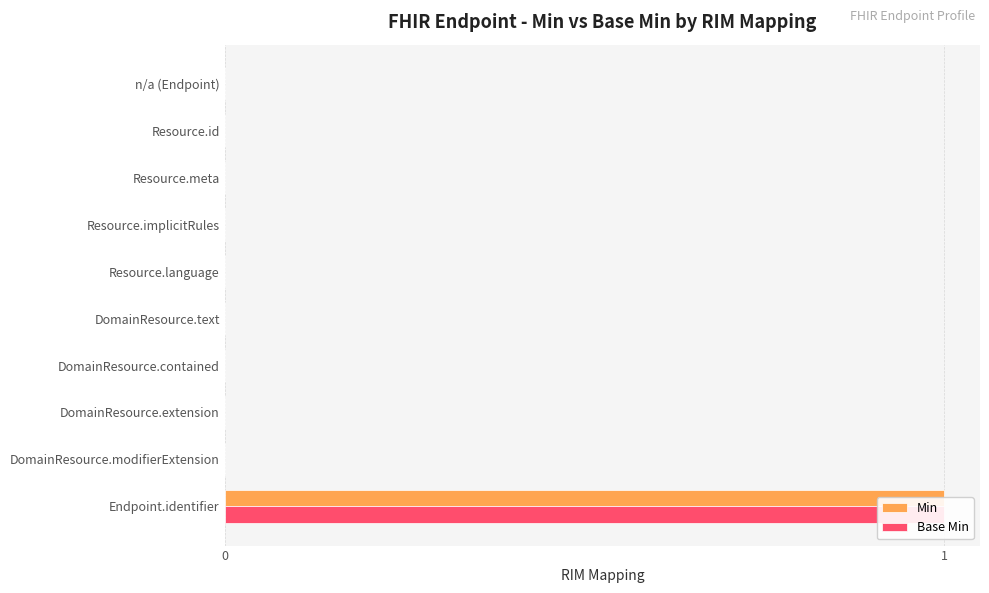

List the labels in order of Min value, largest first.

Endpoint.identifier, n/a (Endpoint), Resource.id, Resource.meta, Resource.implicitRules, Resource.language, DomainResource.text, DomainResource.contained, DomainResource.extension, DomainResource.modifierExtension